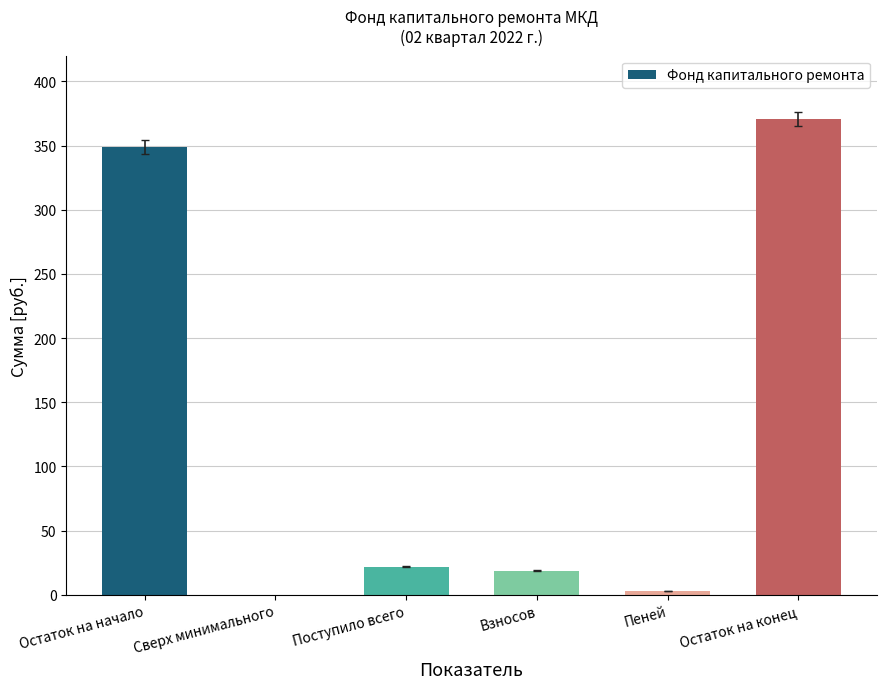

What is the sum of all values?

763.1